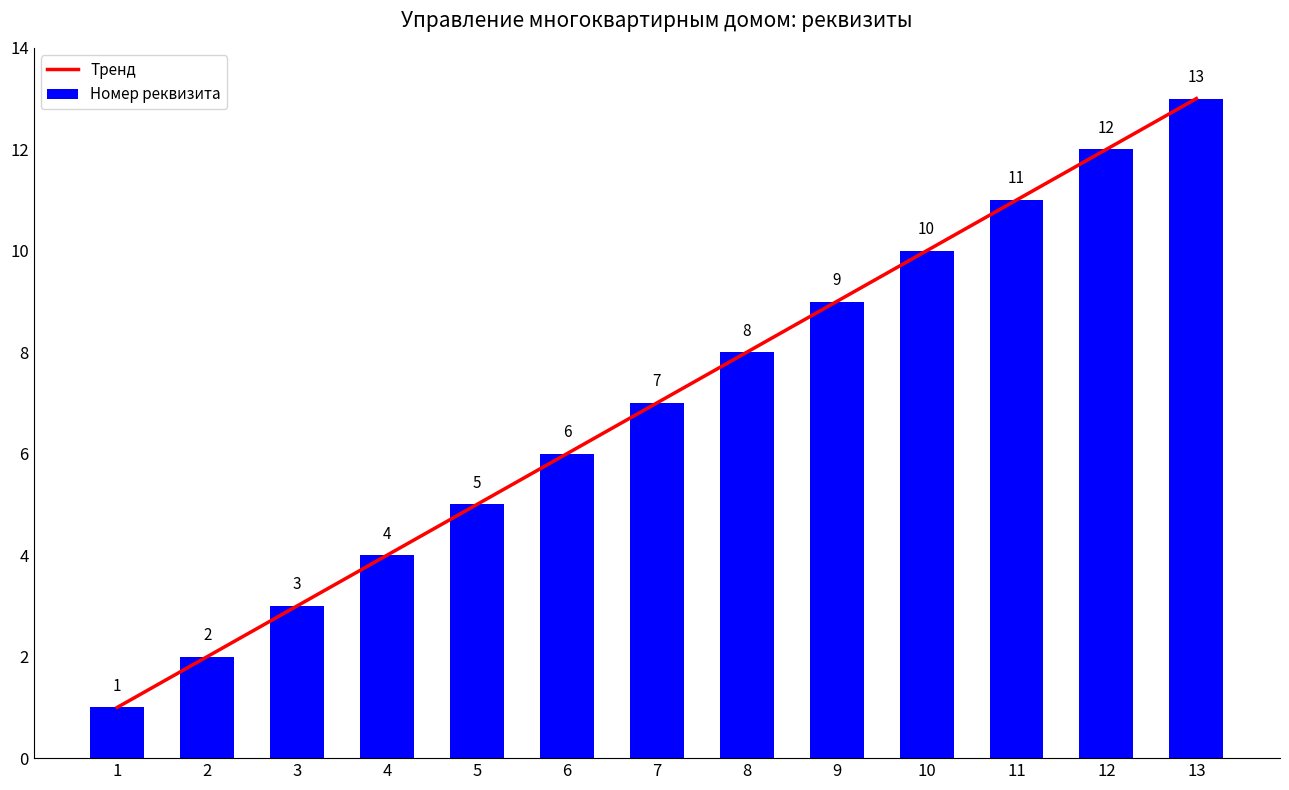

What value does the Тренд series have at 12, to the nearest 5?

10